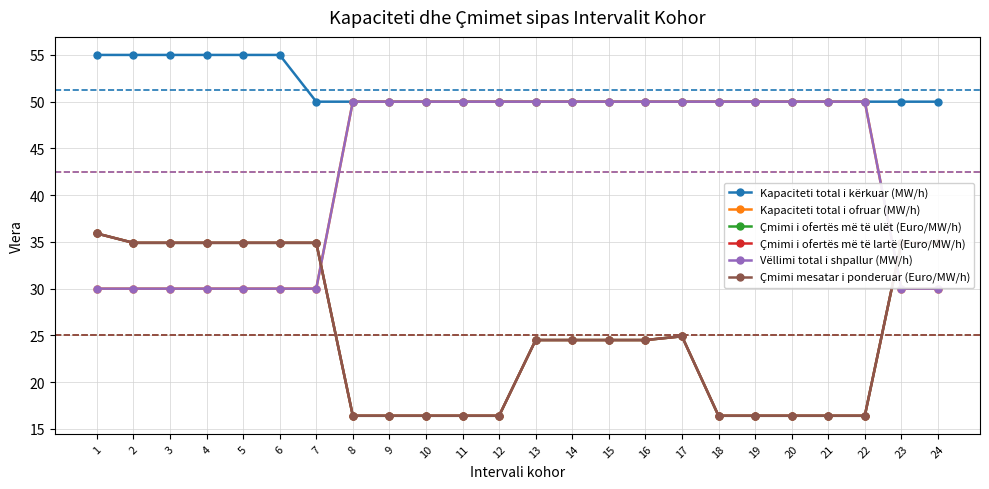

Is the value of Kapaciteti total i kërkuar (MW/h) at 6 greater than the value of Vëllimi total i shpallur (MW/h) at 1?

Yes